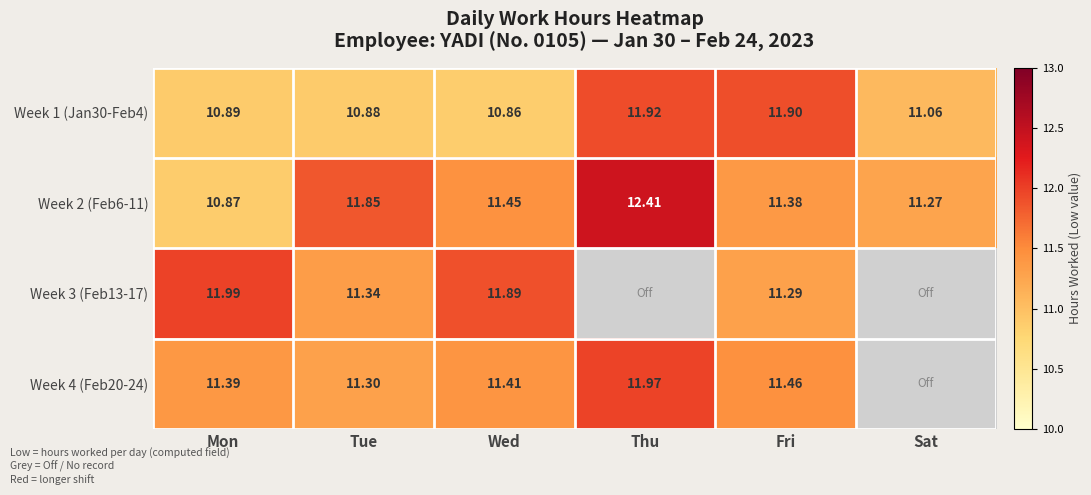

What is the highest value of the Week 2 (Feb6-11) series?

12.4